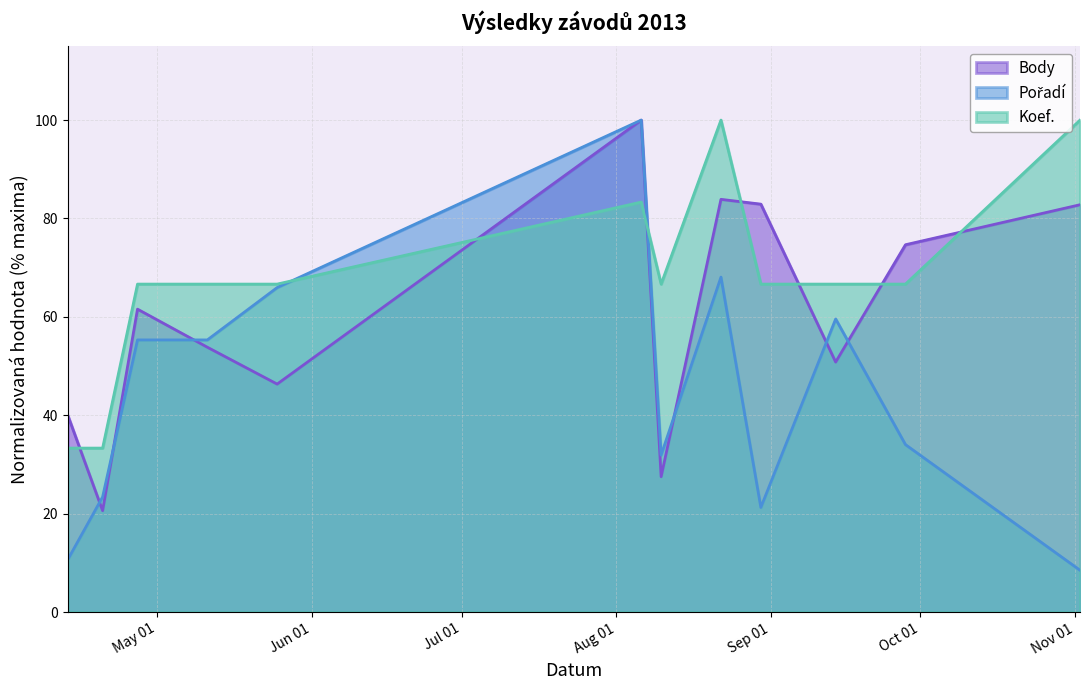

At which category does Body reach its first local peak?

2013-04-27